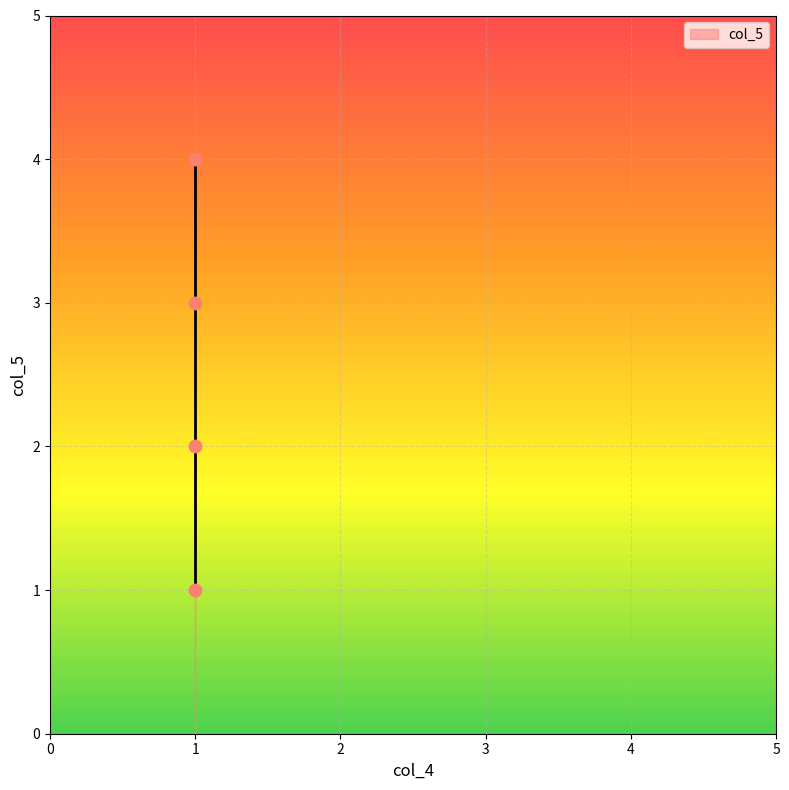

What is the range of Y values (max minus min)?

3